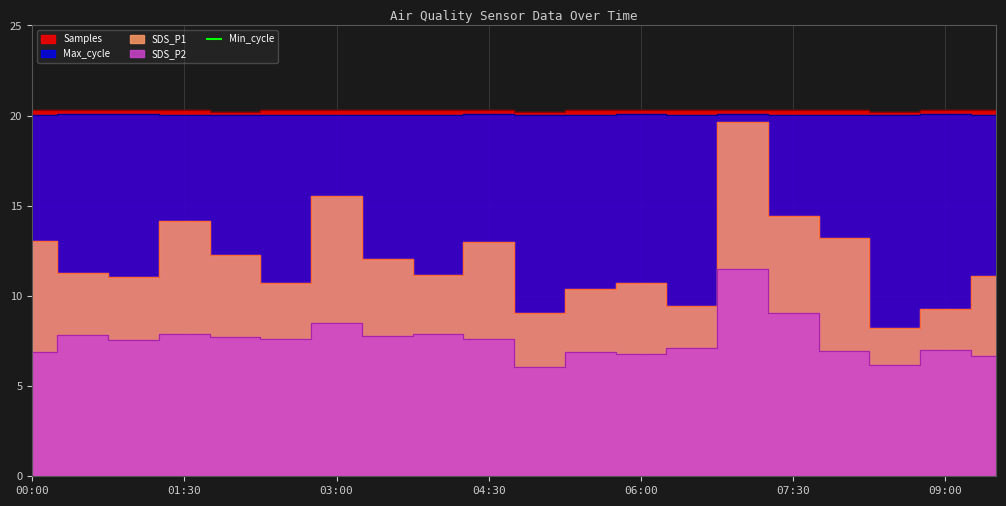

How many lines are shown in the chart?

4